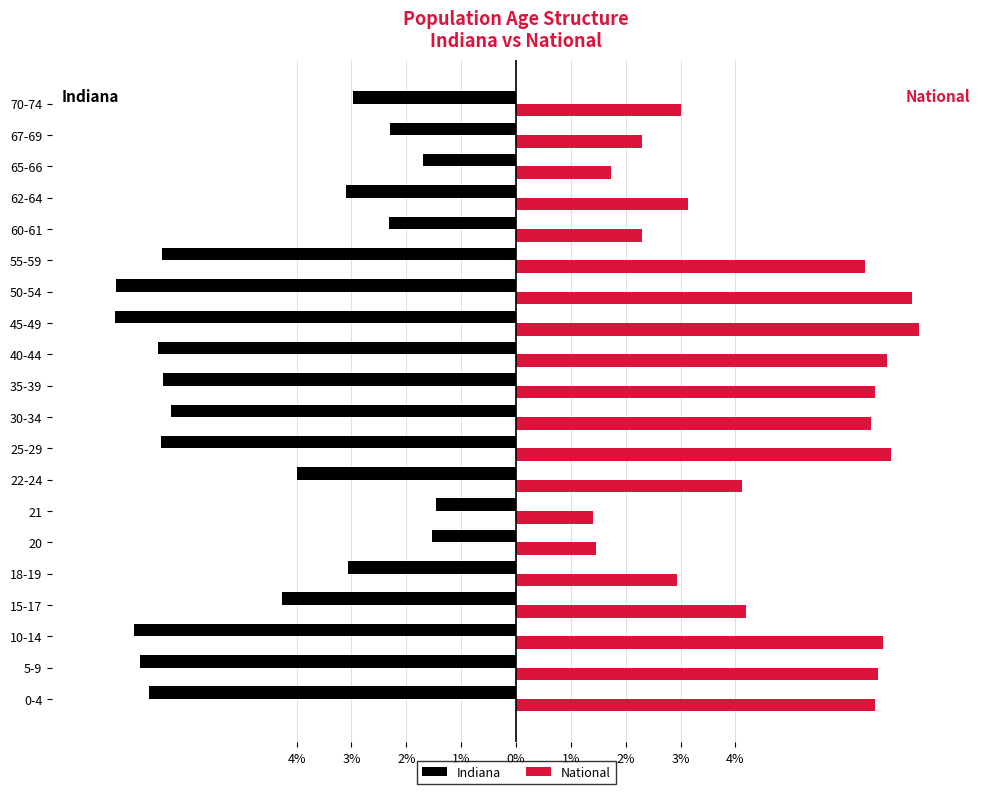

What are all the series names shown in the legend?

Indiana, National